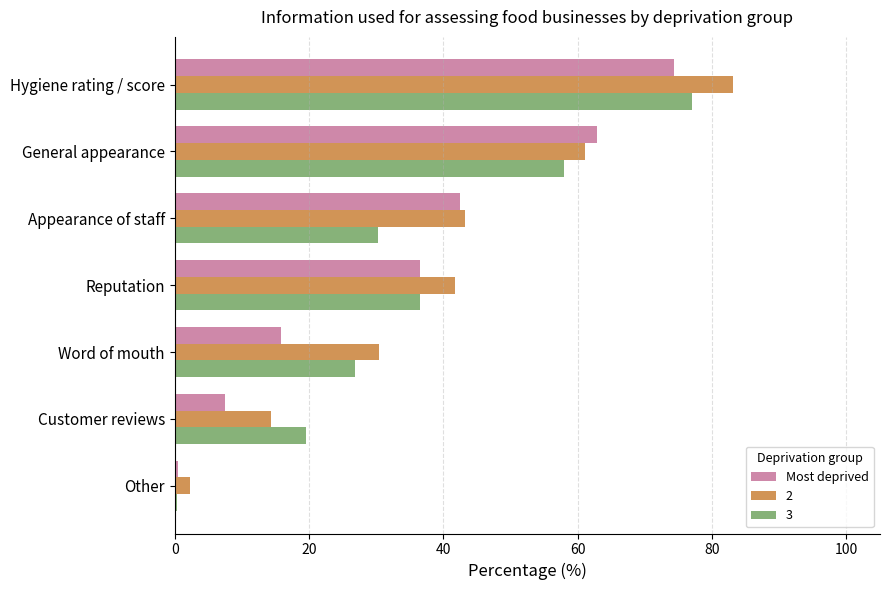

What is the sum of the Most deprived values at Word of mouth and Reputation?

52.2